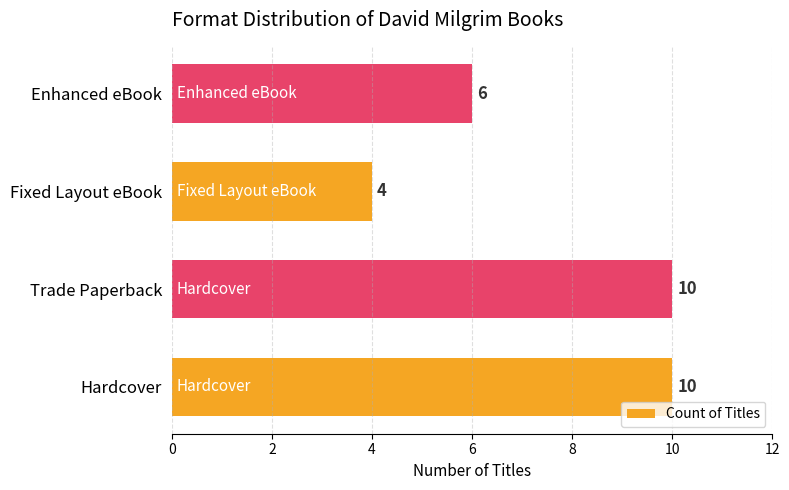

What is the smallest value displayed?

4